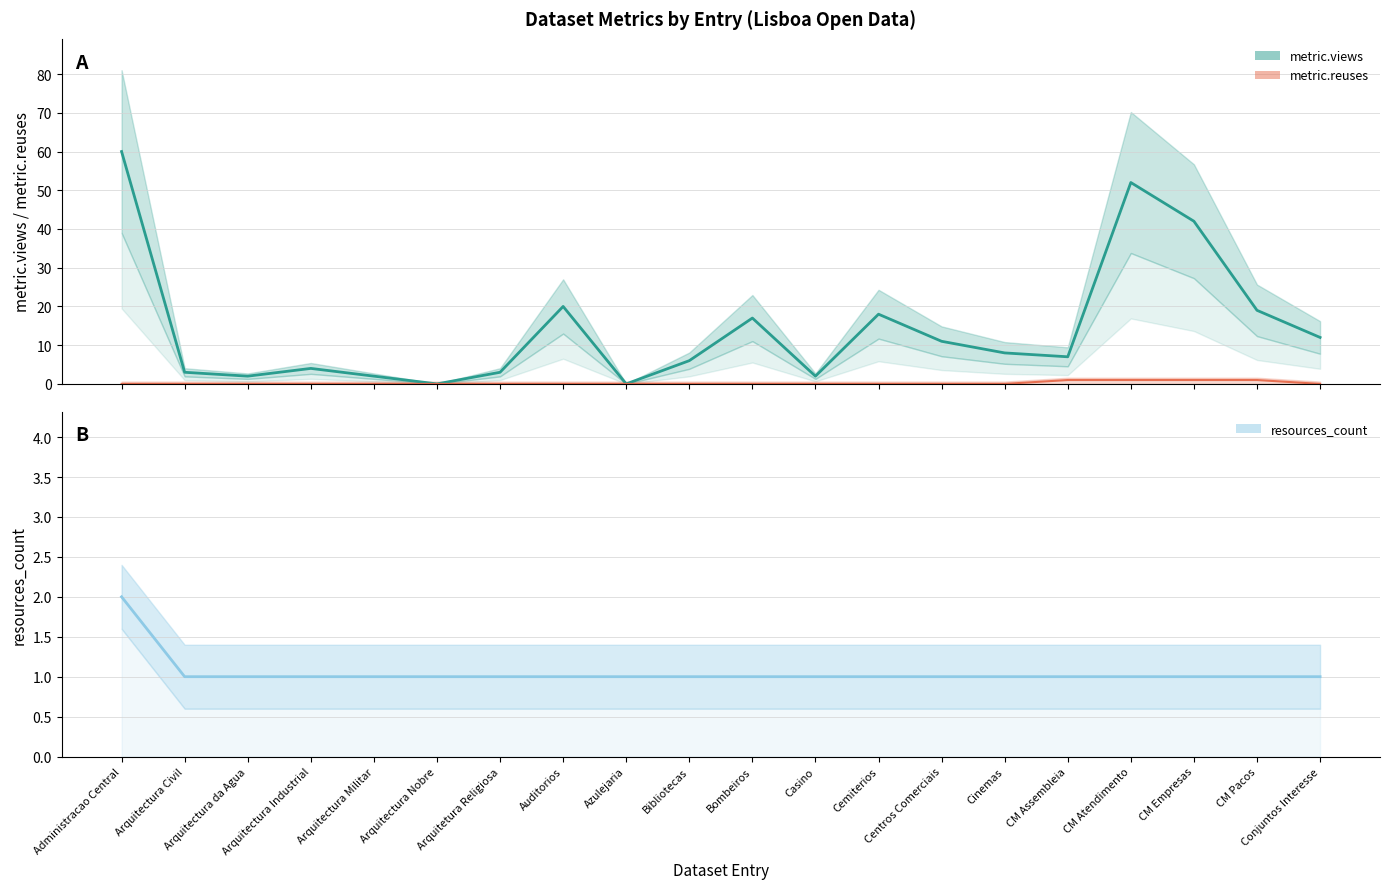

How many values in the metric.reuses series exceed 0?

4